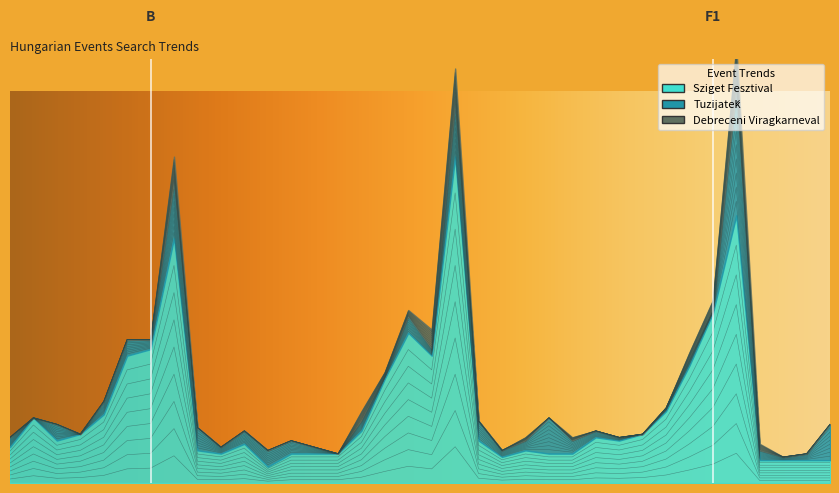

List the series in order of their overall mean, lowest first.

Debreceni Viragkarneval, Tuzijaték, Sziget Fesztival